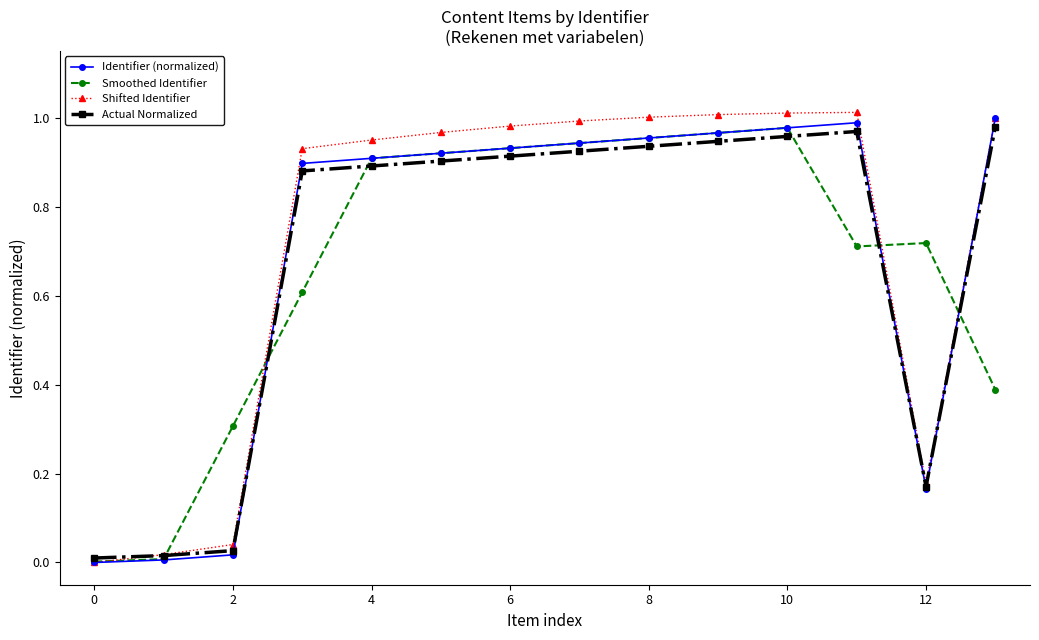

List the series in order of their peak value, lowest first.

Smoothed Identifier, Actual Normalized, Identifier (normalized), Shifted Identifier